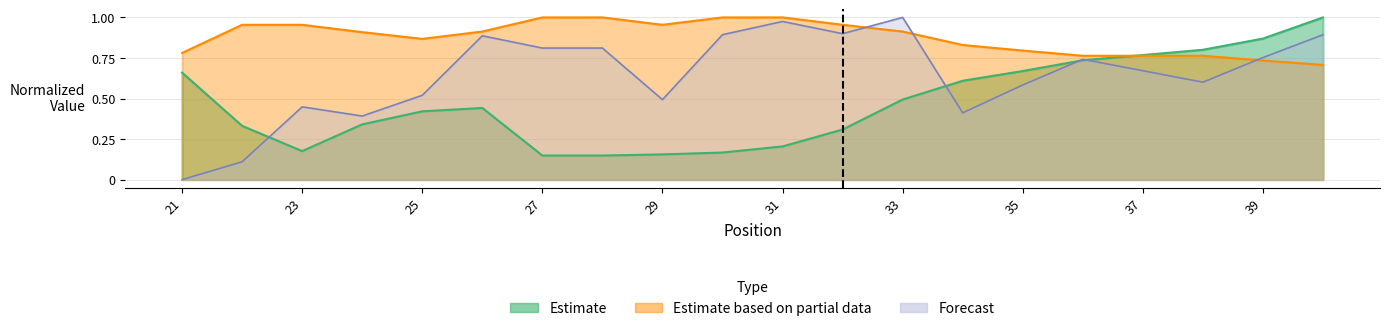

The value of PRIMER_LEFT_0_GC_PERCENT at 36 is 0.8. True or false?

True